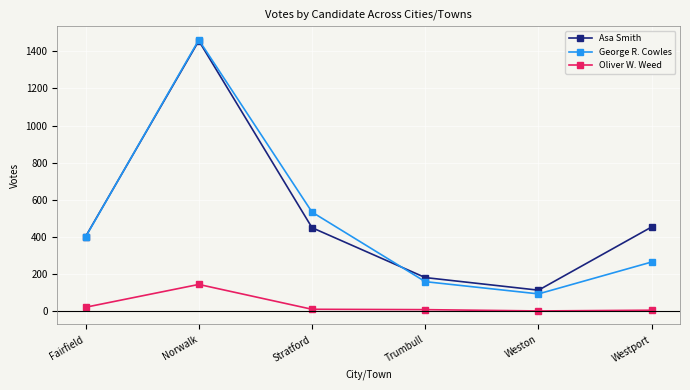

Is the value of Oliver W. Weed at Trumbull greater than the value of George R. Cowles at Weston?

No